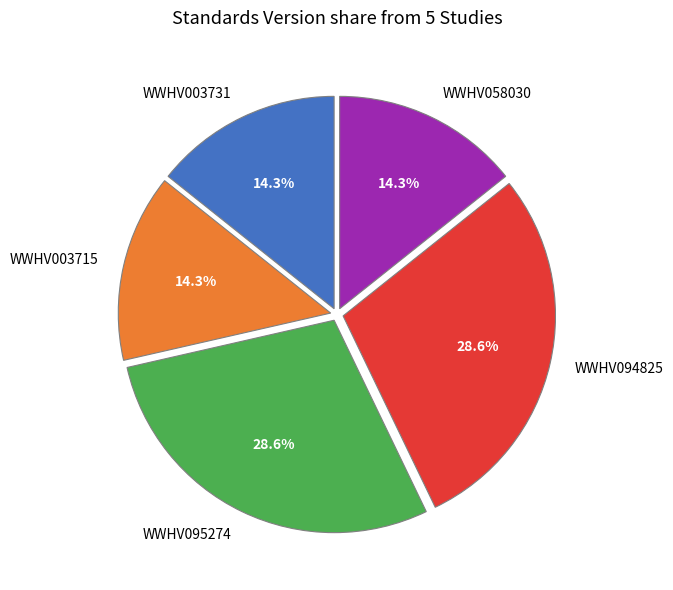

Approximately how many times larger is the value at WWHV003731 compared to WWHV058030?

1.0